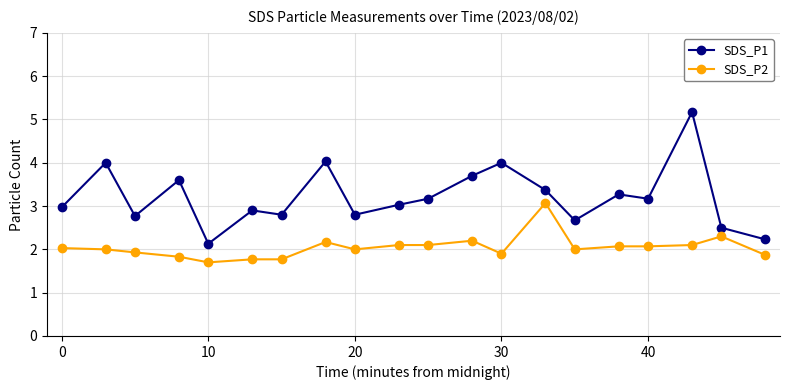

What is the maximum value shown in the chart?

5.2